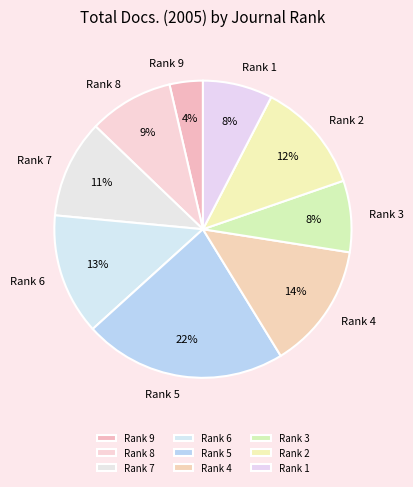

To the nearest percent, what is the average slice percentage?

11%